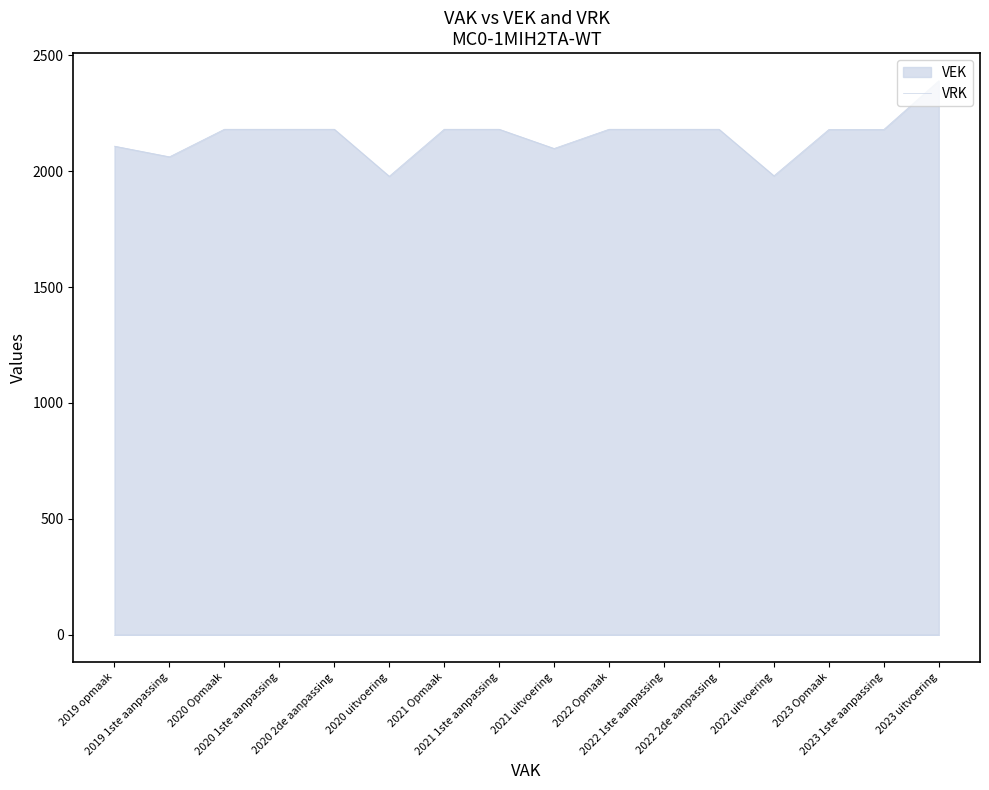

What is the average value?

2152